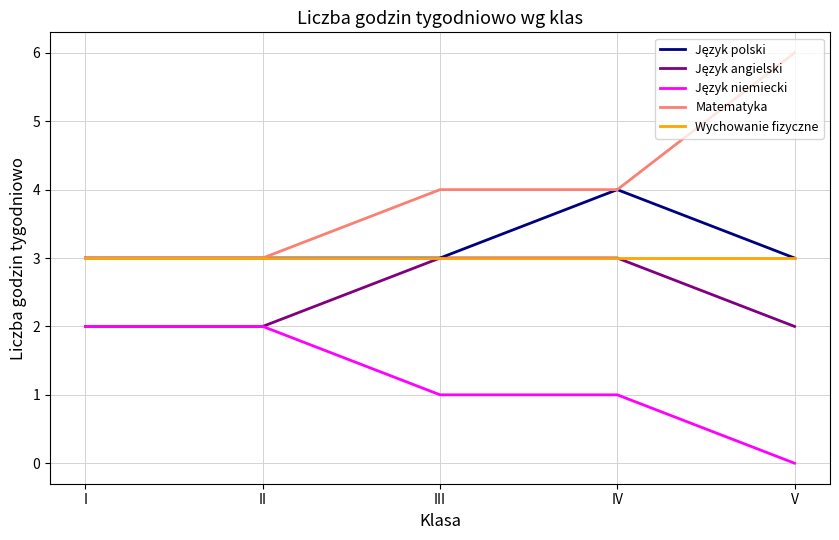

What is the approximate value of Wychowanie fizyczne at IV?

3